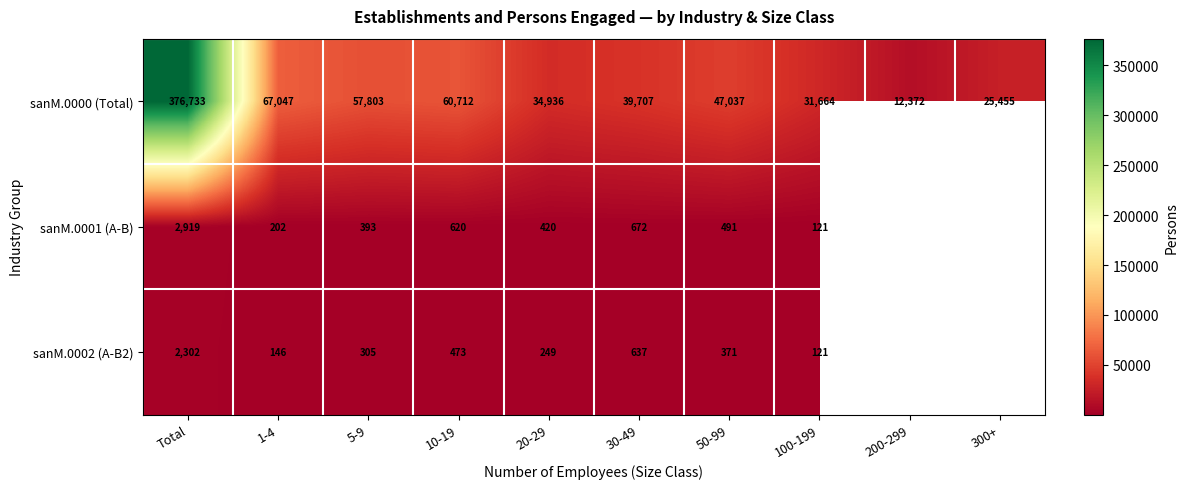

Between 200-299 and 1-4, which is larger?

1-4